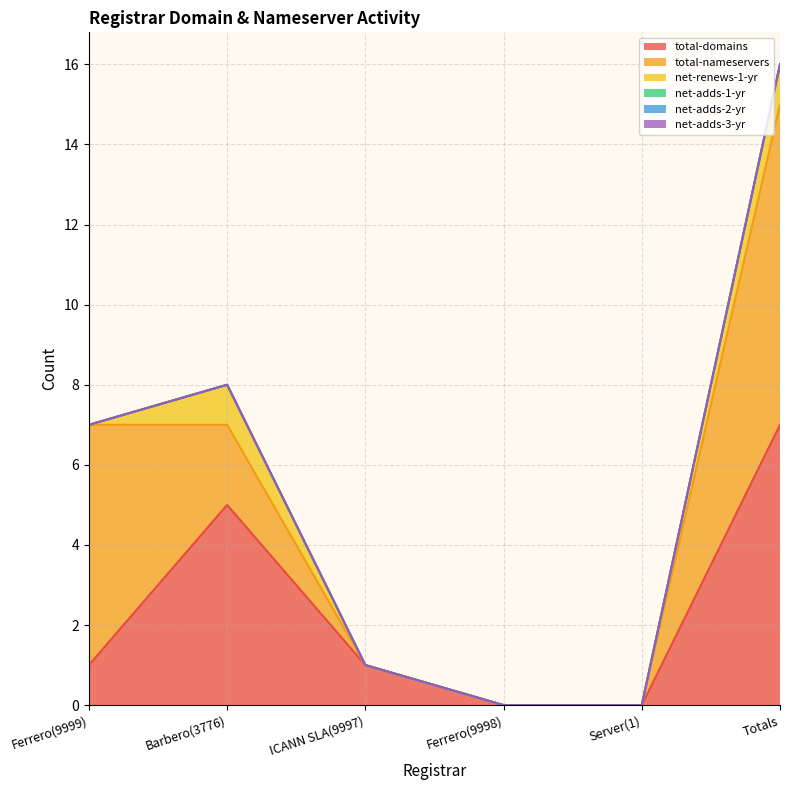

Reading left to right, what are all the values shown in this chart?

total-domains: 1	5	1	0	0	7
total-nameservers: 6	2	0	0	0	8
net-renews-1-yr: 0	1	0	0	0	1
net-adds-1-yr: 0	0	0	0	0	0
net-adds-2-yr: 0	0	0	0	0	0
net-adds-3-yr: 0	0	0	0	0	0